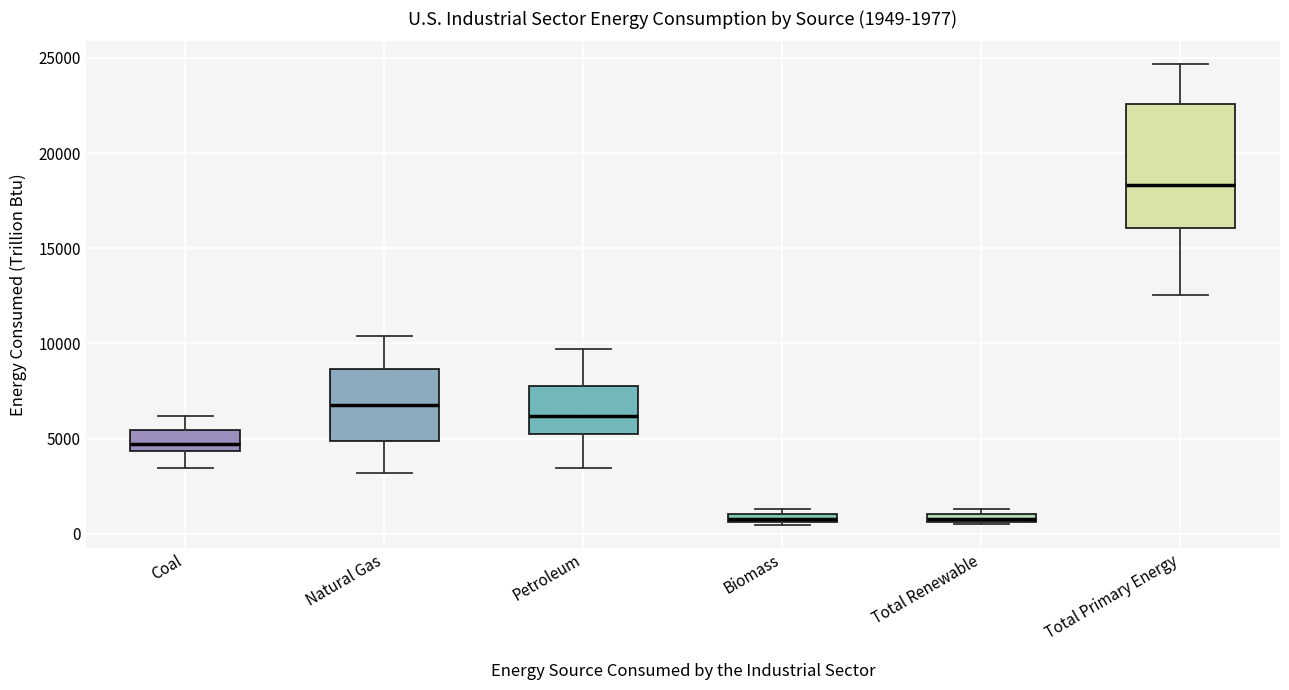

Which box is the tallest, from its lower edge to its upper edge?

Total Primary Energy